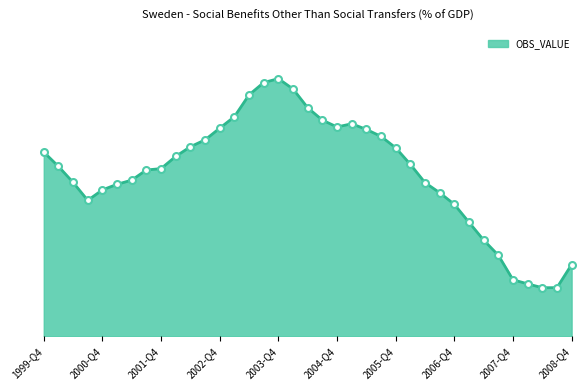

How many points are higher than both their immediate neighbors (excluding endpoints)?

2